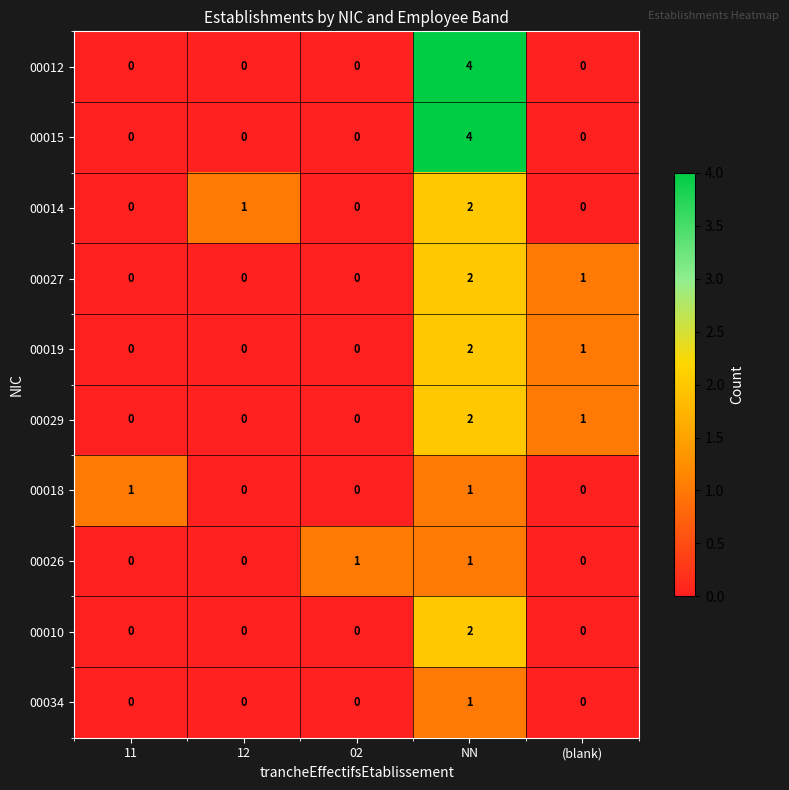

What is the sum of all 00014 values?

3